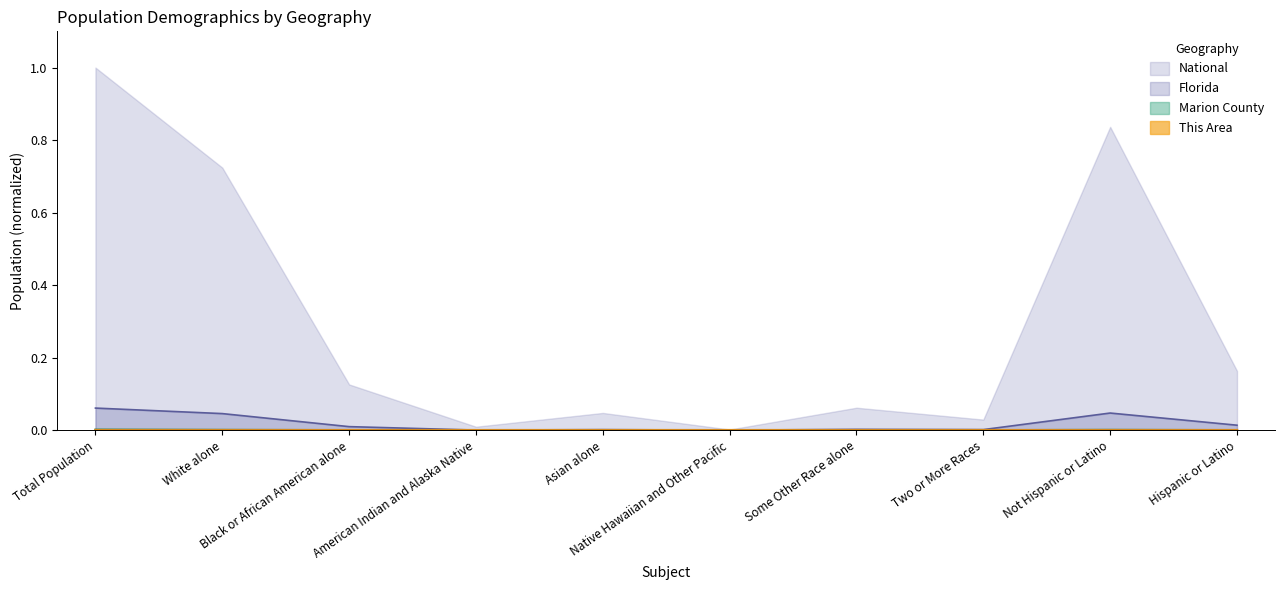

Which series has the largest total across all categories?

National